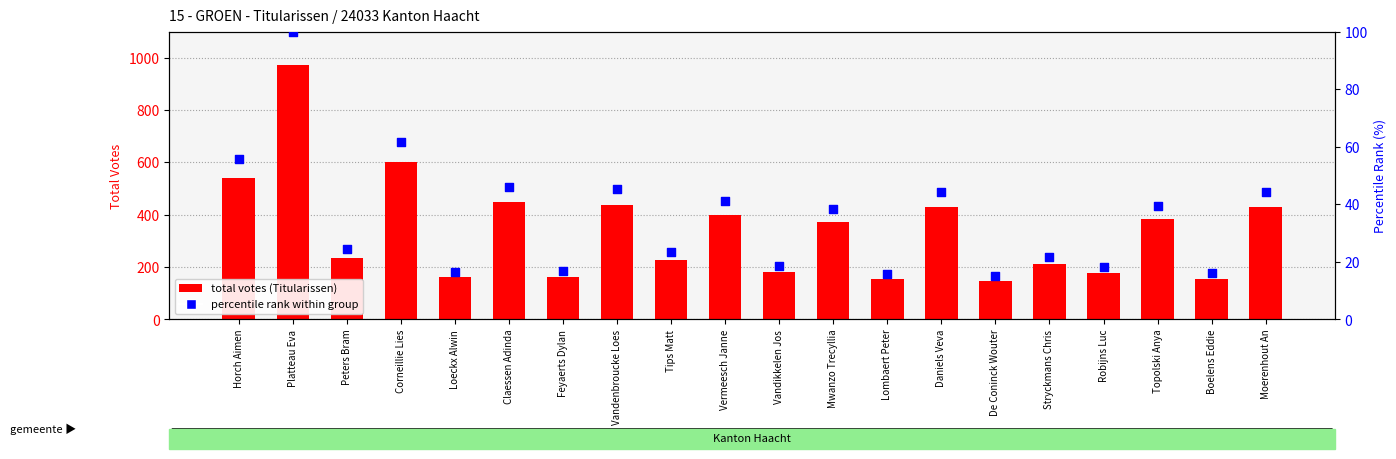

What is the total value across all series at Moerenhout An?

473.2